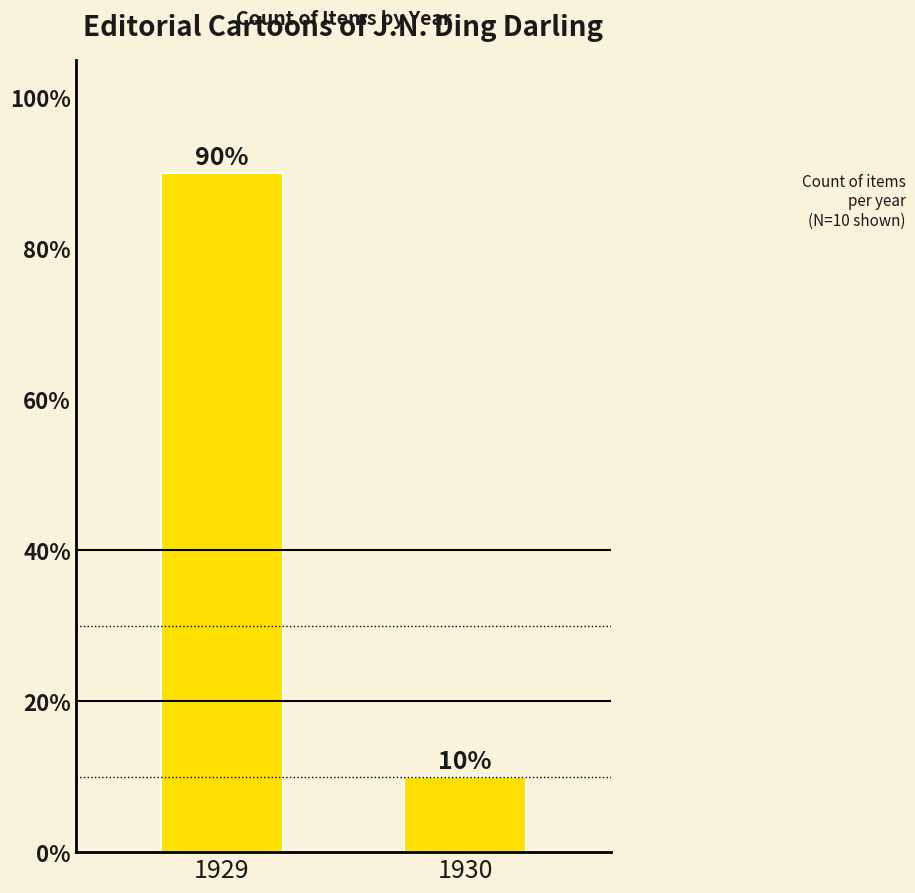

Is it true that the value at 1929 is 21?

False